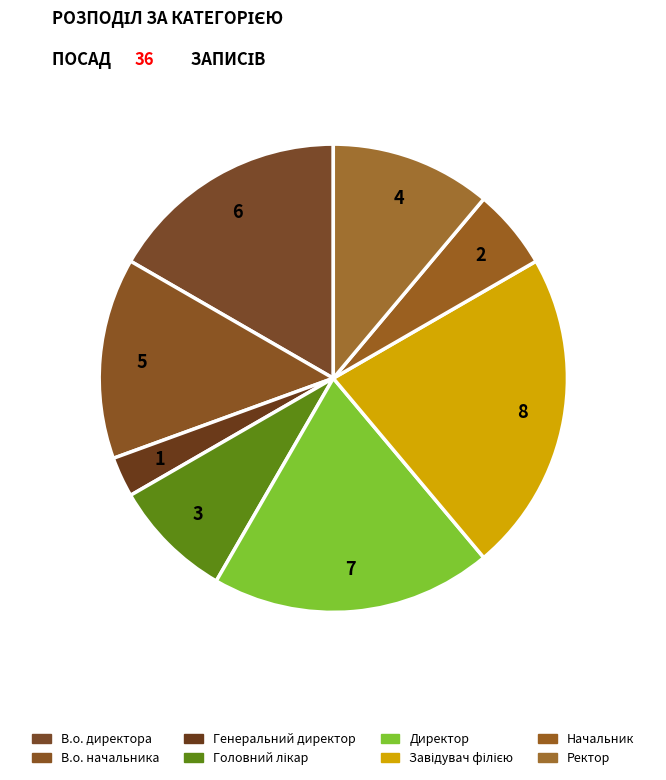

Count the number of slices in the pie.

8